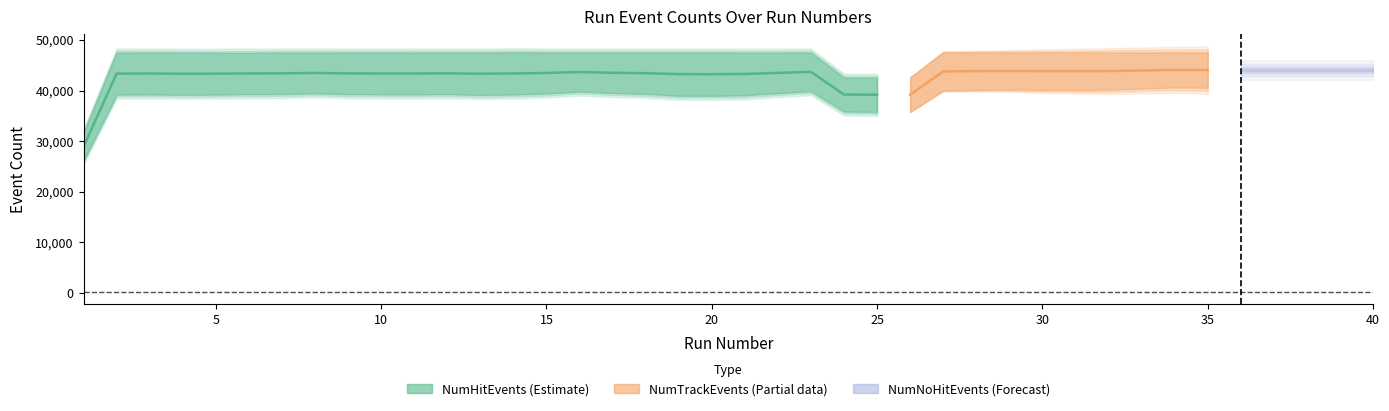

True or false: NumNoHitEvents and NumHitEvents intersect in this chart.

False